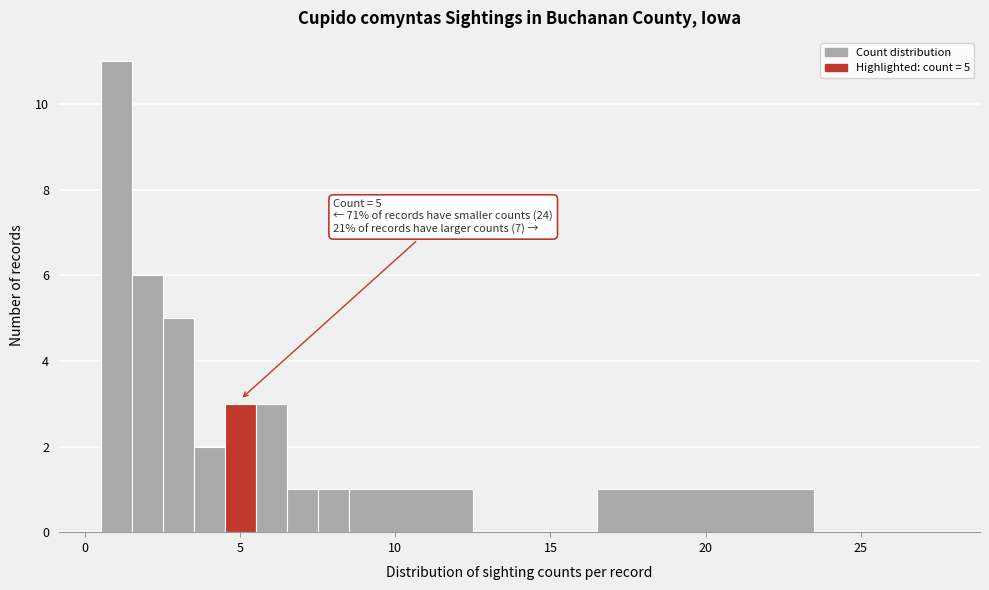

Around what value on the x-axis is the tallest bar? Give the approximate position of its centre, as read against the axis.

1.0